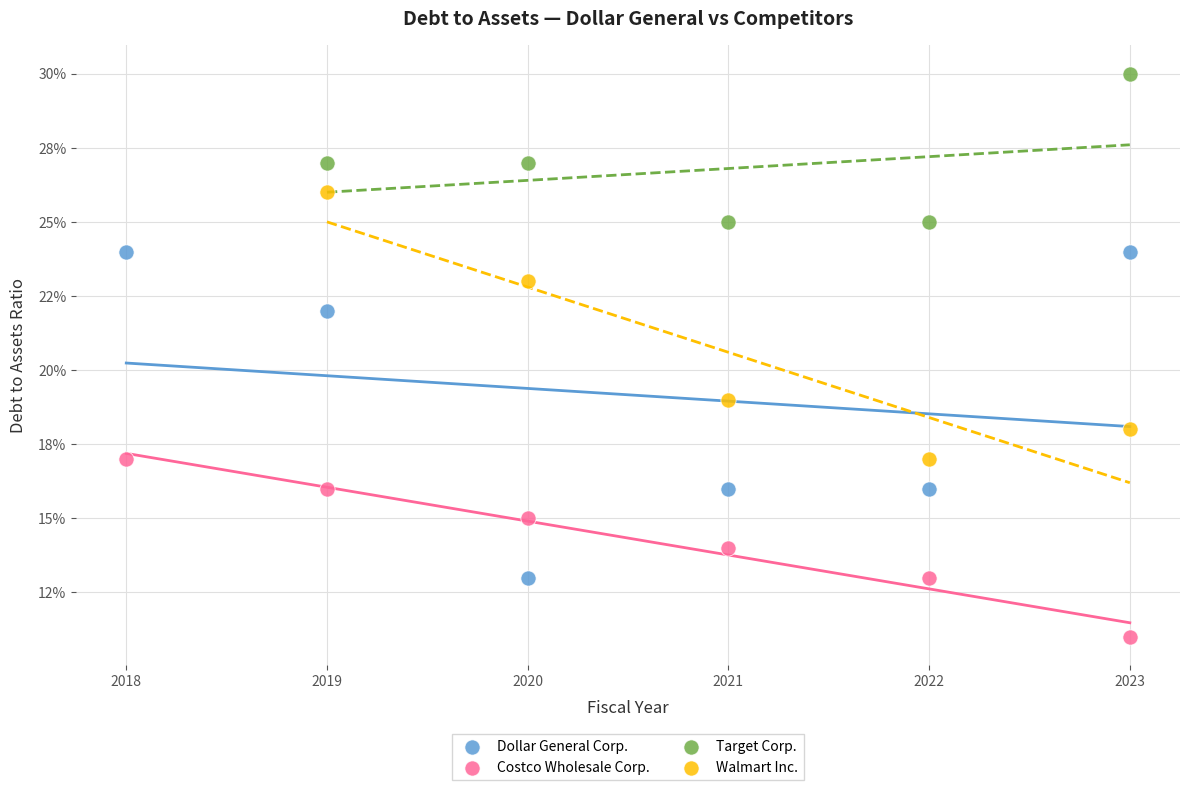

Which series reaches the maximum Y coordinate?

Target Corp.